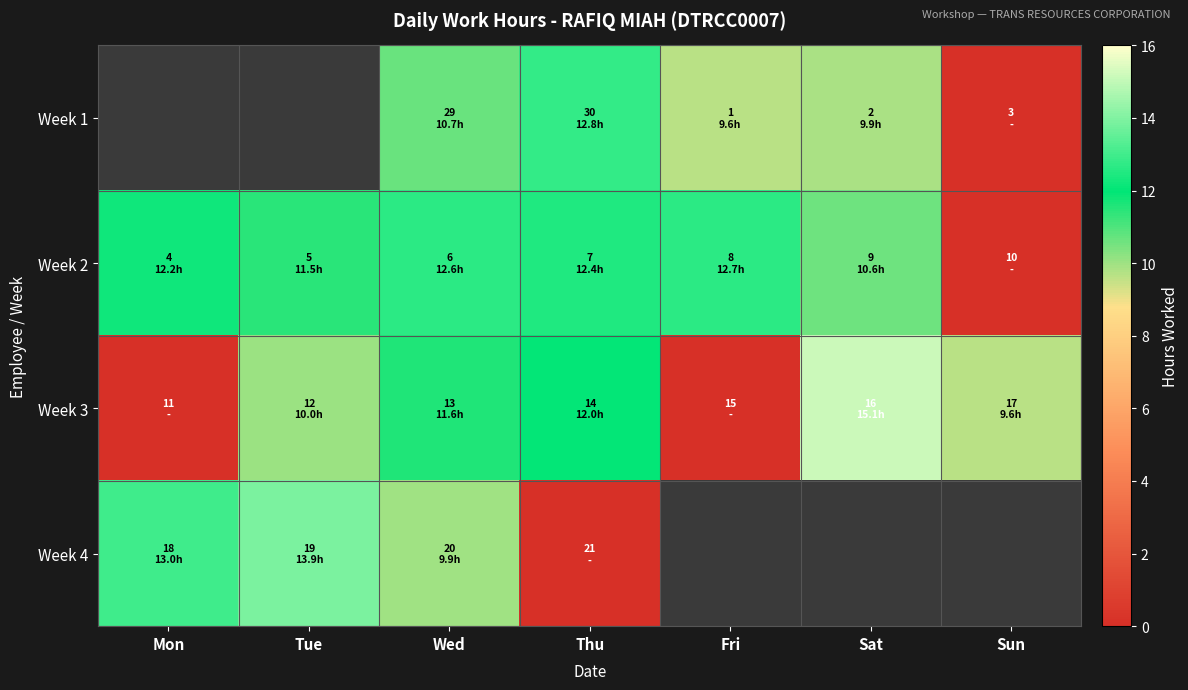

What is the total value across all series at Tue?

34.4